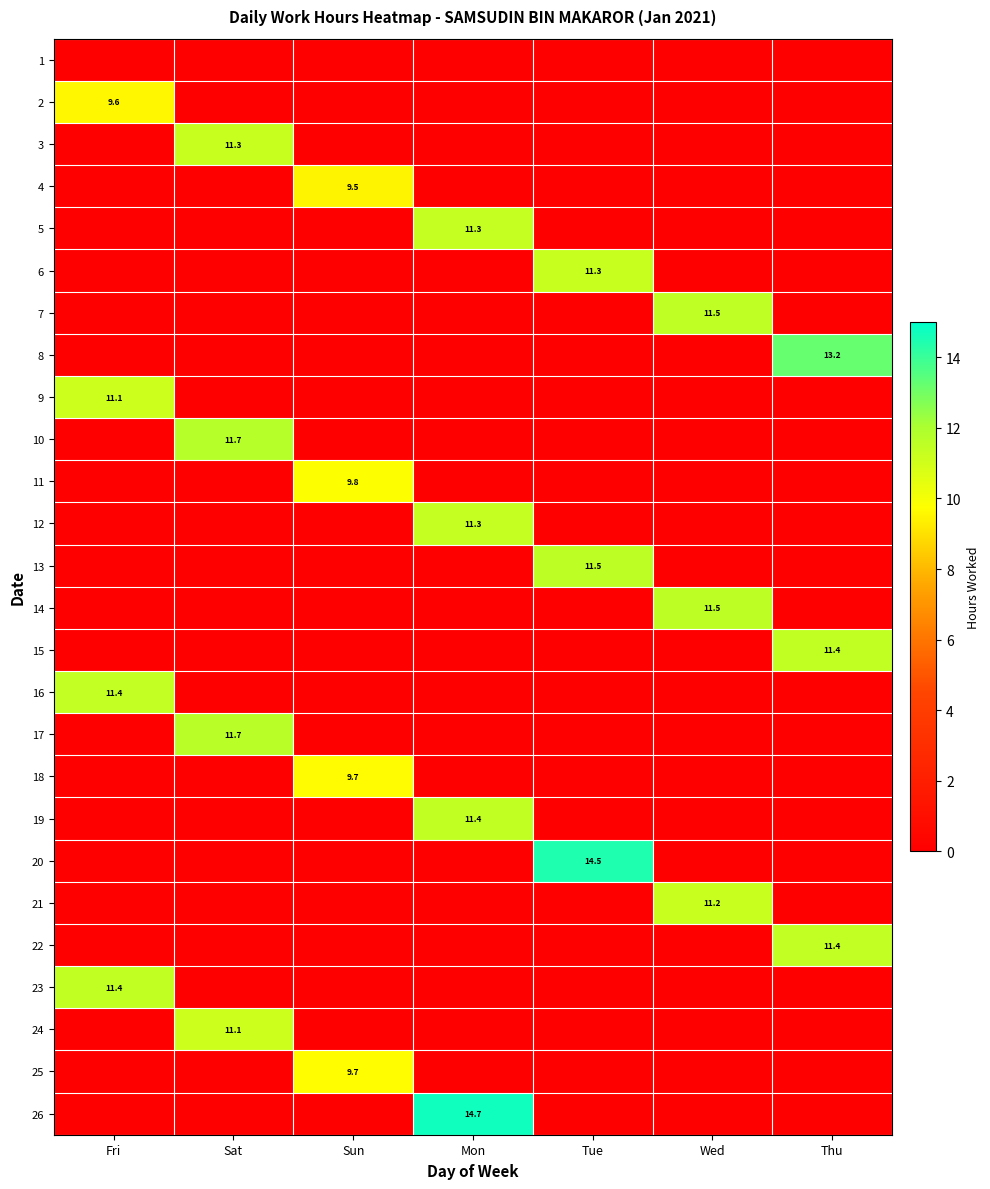

What is the difference between the maximum and minimum values in the 17 series?

11.6